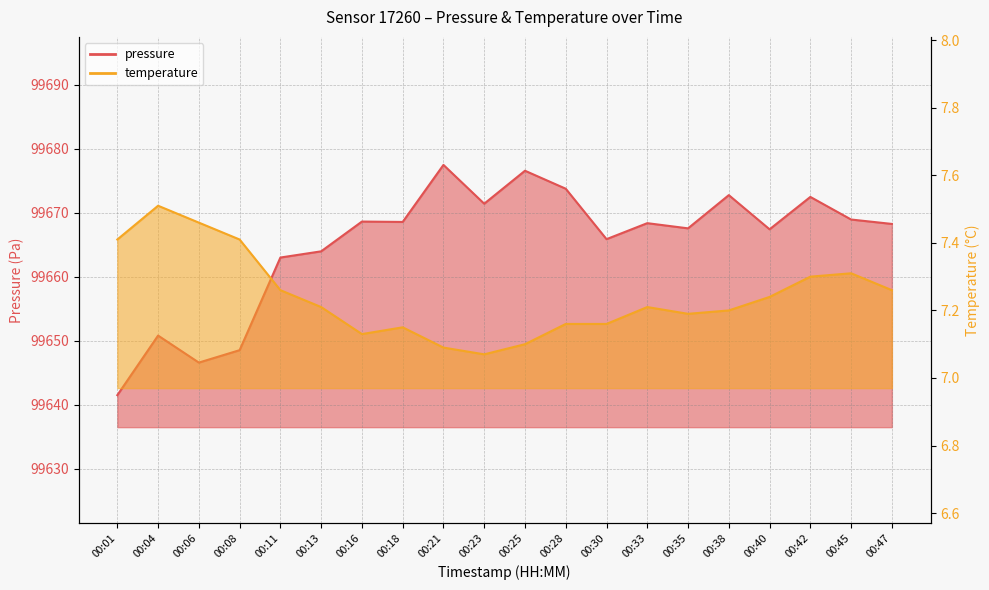

At which category is the sum across all series the highest?

00:21